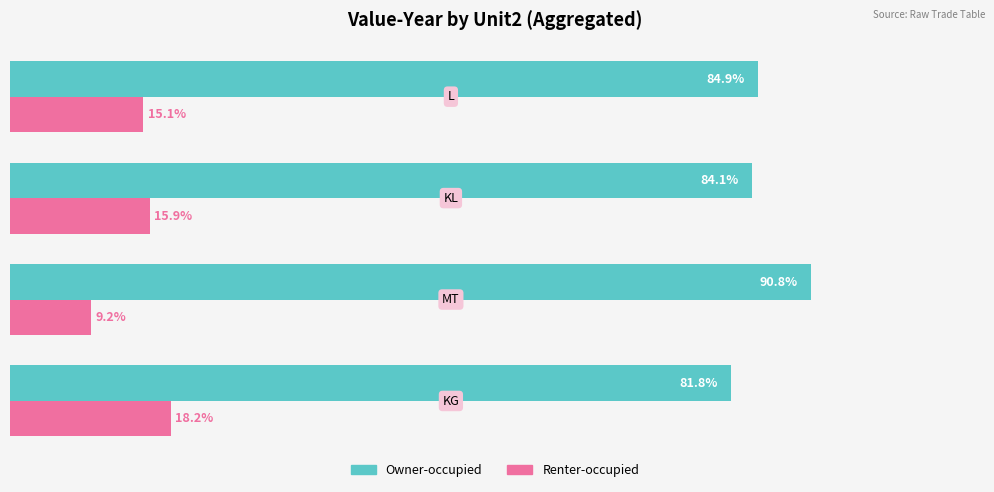

Rank the series by their average value, from lowest to highest.

Renter-occupied, Owner-occupied